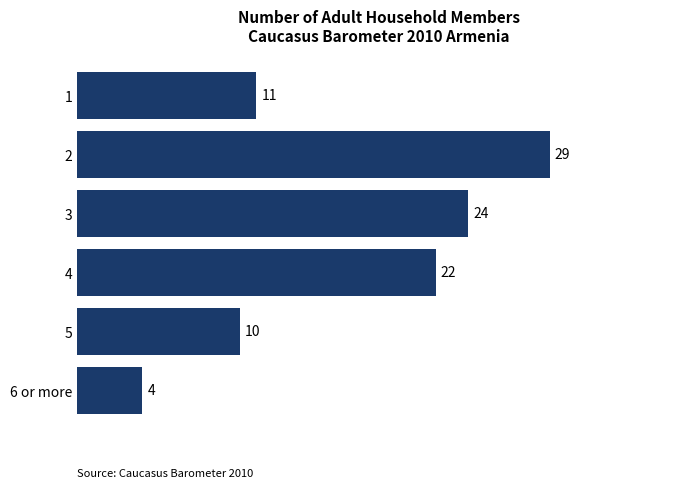

How many bars are there in total?

6